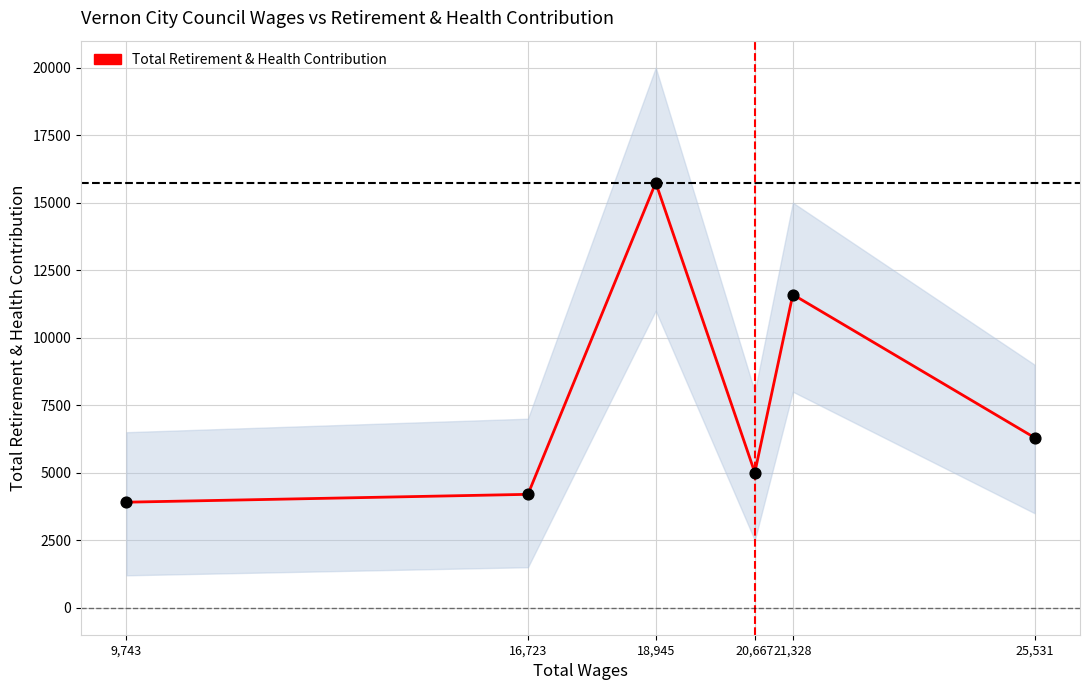

What is the ratio of the value at 9,743 to the value at 25,531?

0.6